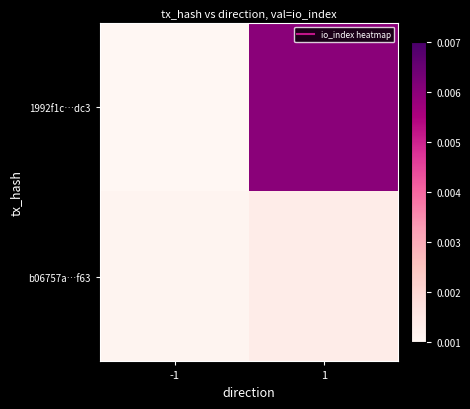

Which label corresponds to the smallest value in the chart?

-1